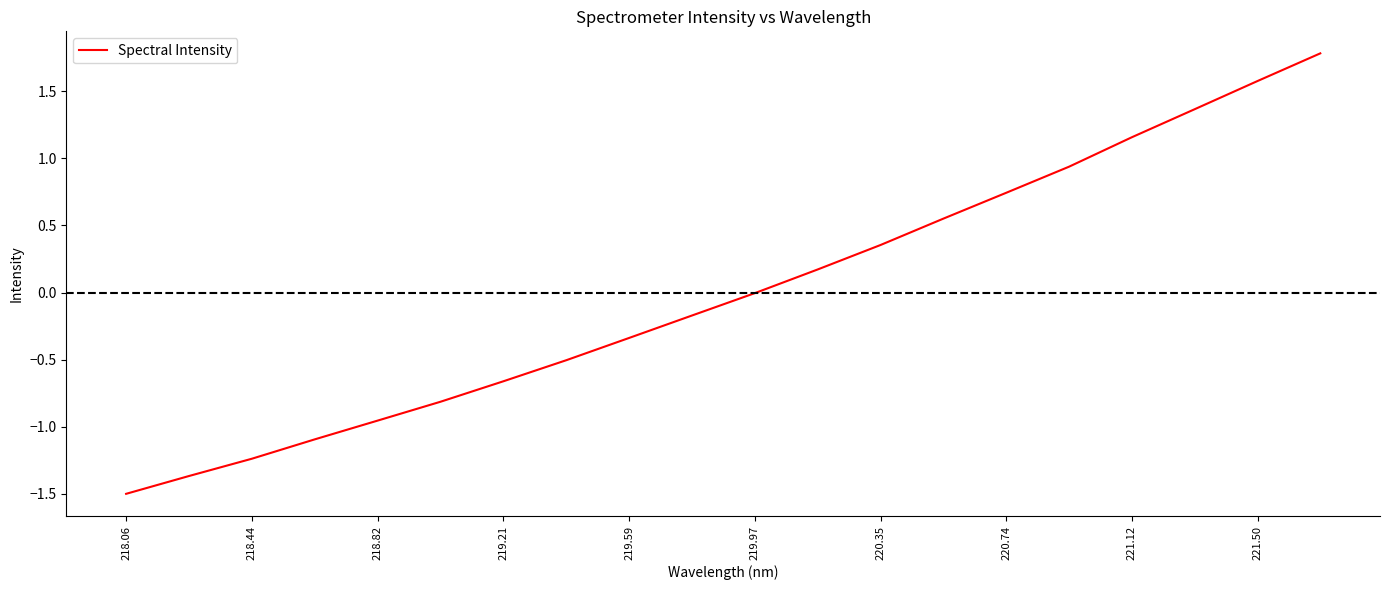

What is the maximum value shown in the chart?

1.8